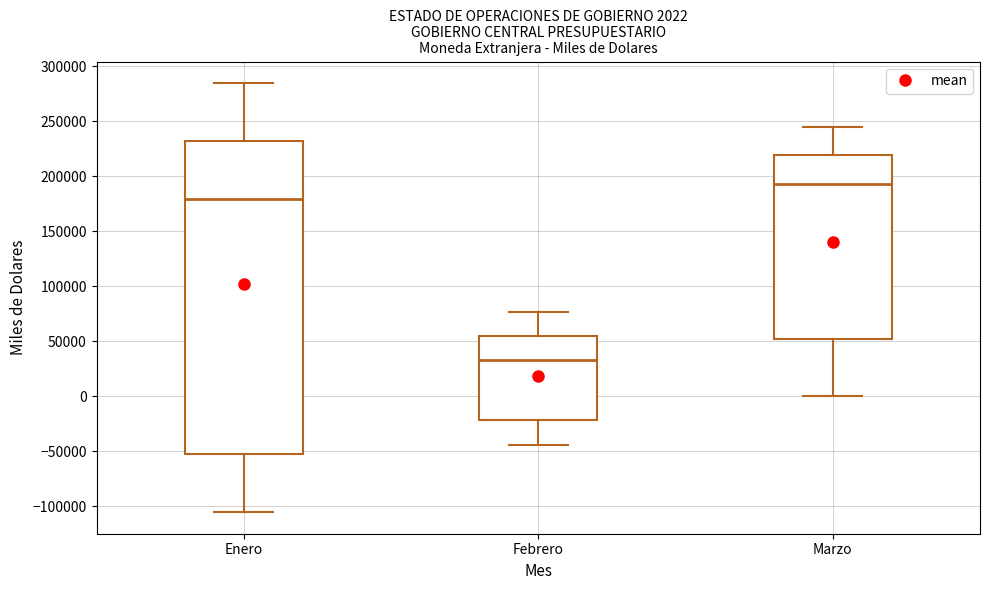

Which box is the tallest, from its lower edge to its upper edge?

Enero